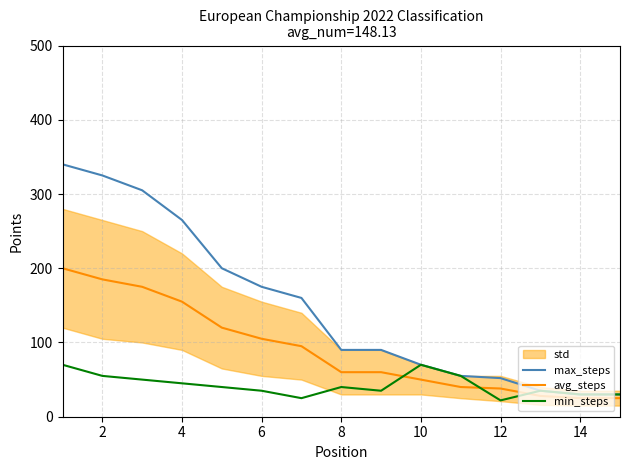

Is this an area chart (filled region under the line)?

No